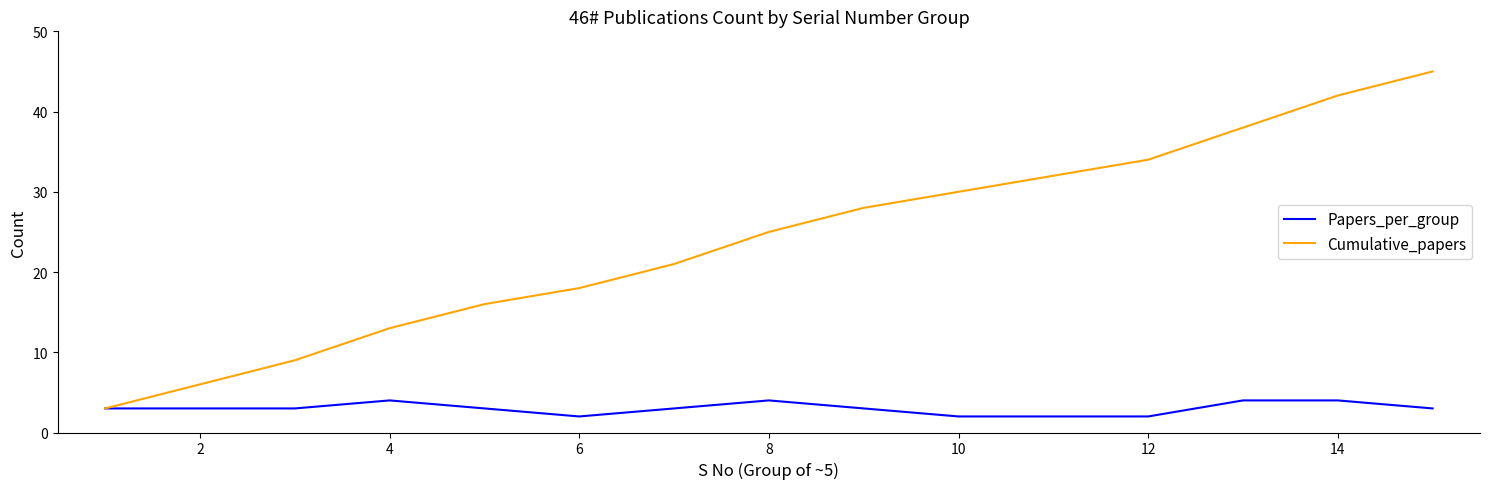

List the series in order of their overall mean, lowest first.

Papers_per_group, Cumulative_papers